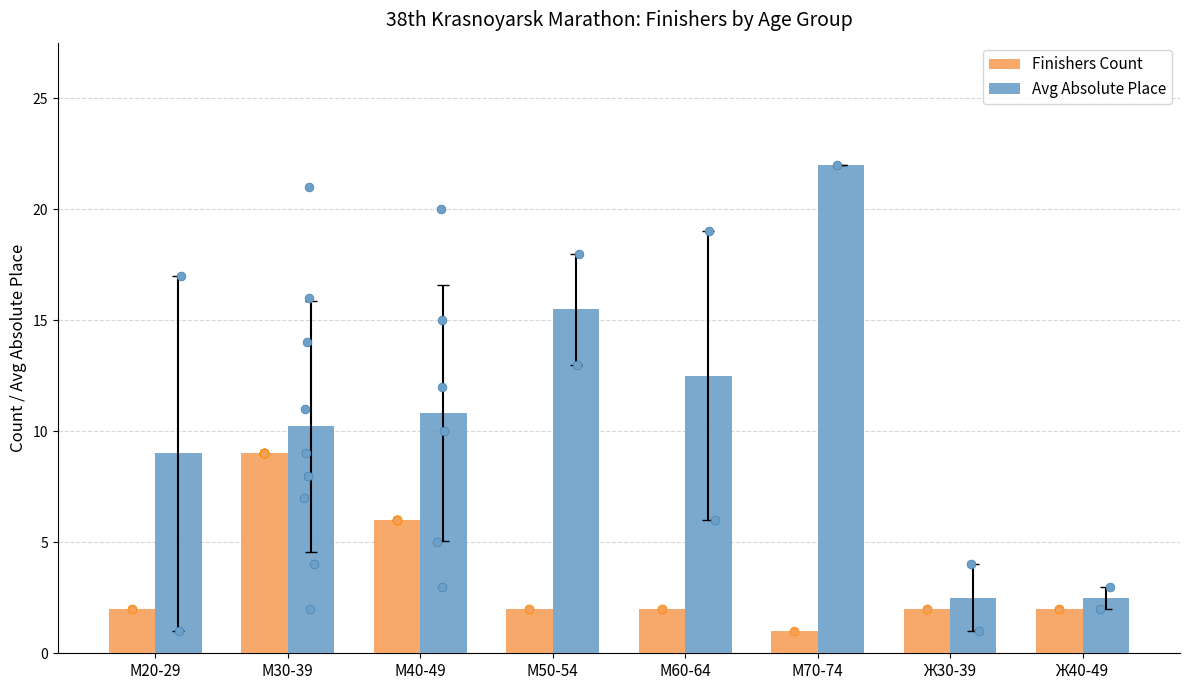

Which series contains the highest Y value?

Avg Absolute Place